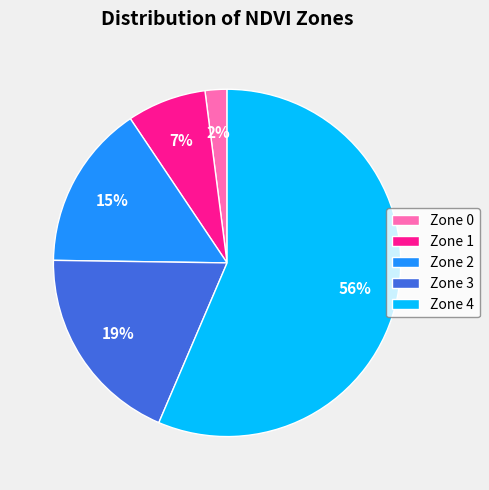

Which category has the biggest portion of the pie?

Zone 4